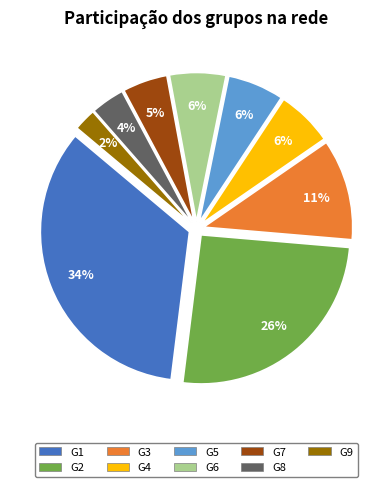

What percentage is the G4 slice, to the nearest percent?

6%